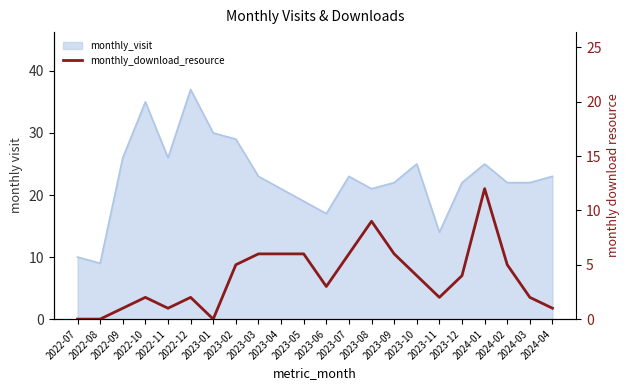

Reading left to right, list all the values displayed in this chart.

0	0	1	2	1	2	0	5	6	6	6	3	6	9	6	4	2	4	12	5	2	1